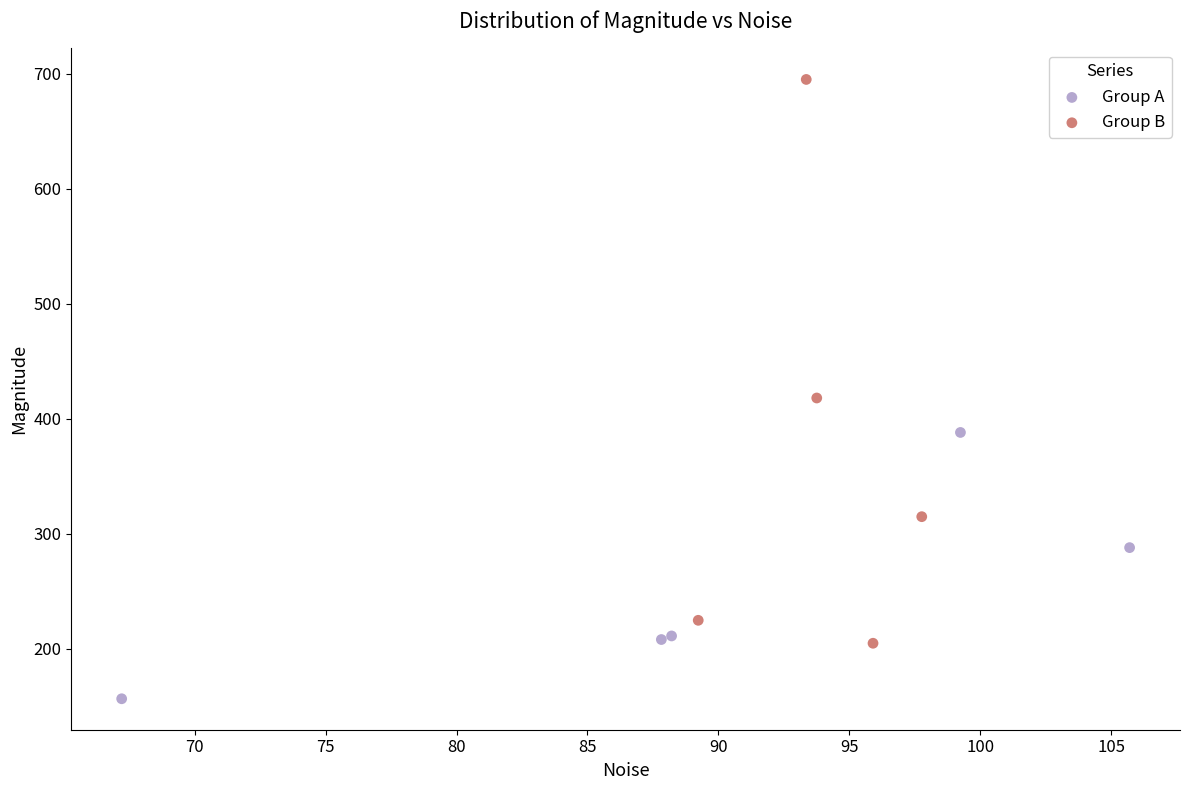

Which series has the largest Y range (max minus min)?

Group B